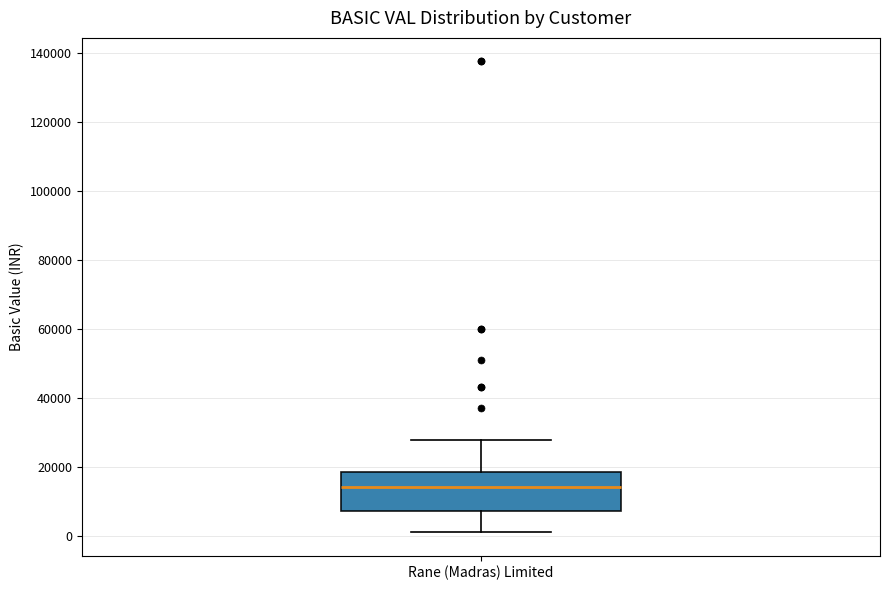

Read this box plot against the y-axis: the position of the median line, the range covered by the box, and the ends of both whiskers. The values are not printed on the chart, so give them approximately, as read against the axis.

median 14000, box 8000 to 18000, whiskers 2000 to 28000